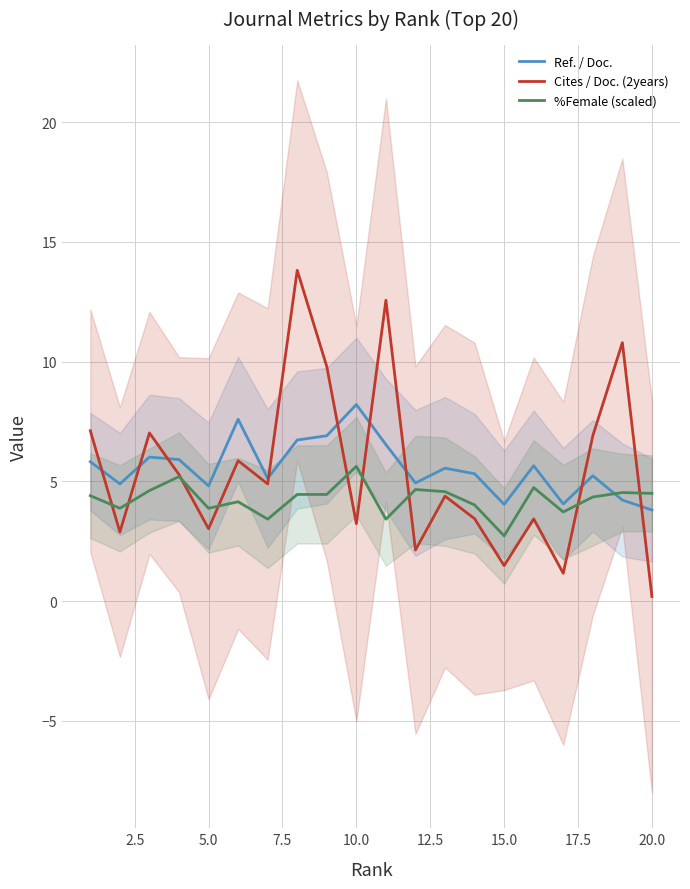

Which category has the lowest value in the %Female (scaled) series?

15.0